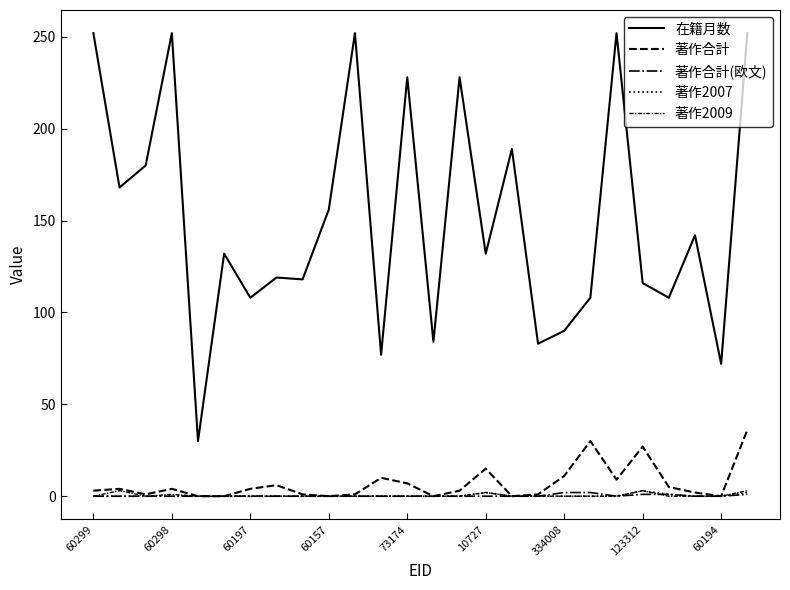

At which category does 著作2009 reach its first local peak?

60298